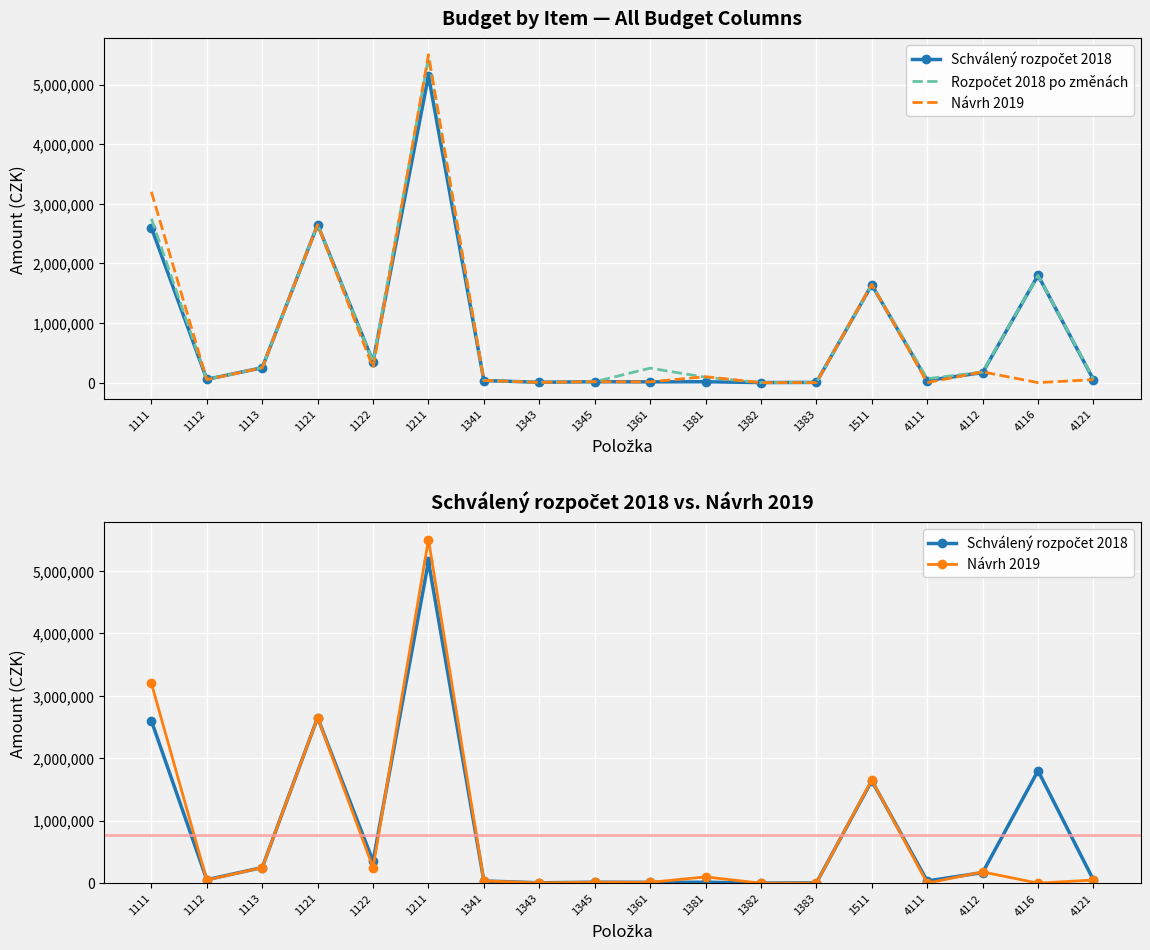

How many intersections are there between Rozpočet 2018 po změnách and Návrh 2019?

8